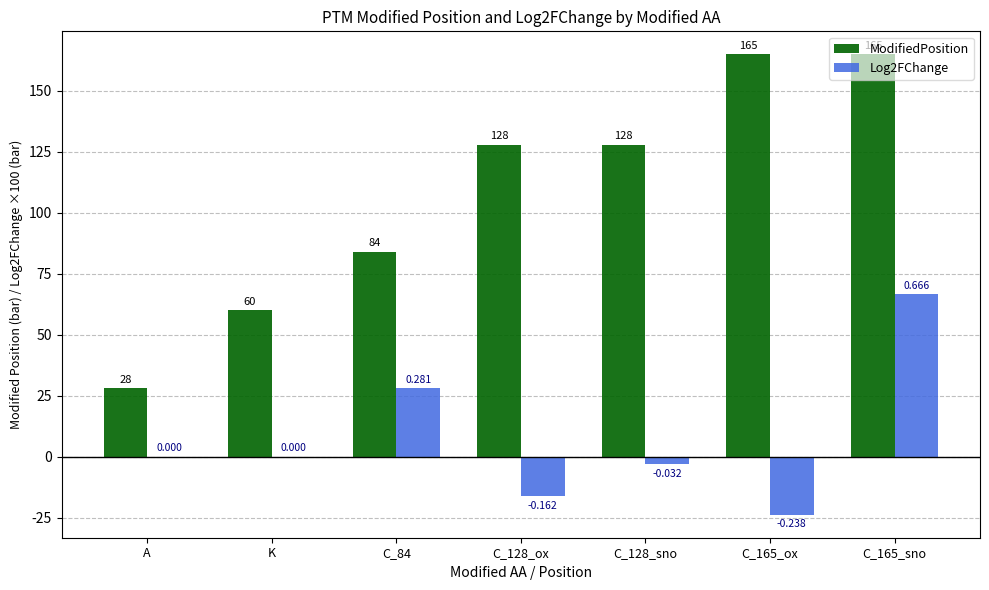

Does the chart contain stacked bars?

No